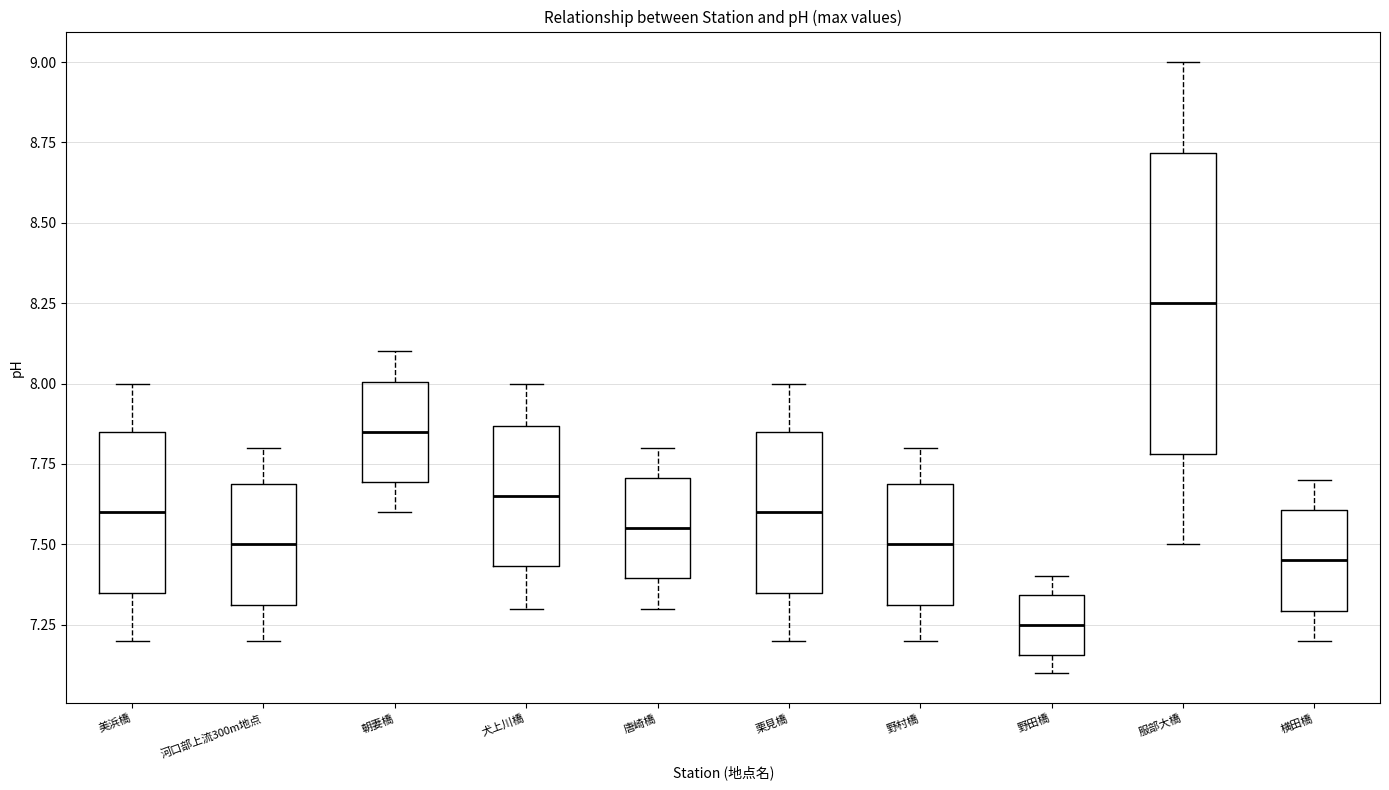

Which box has the lowest median line?

野田橋